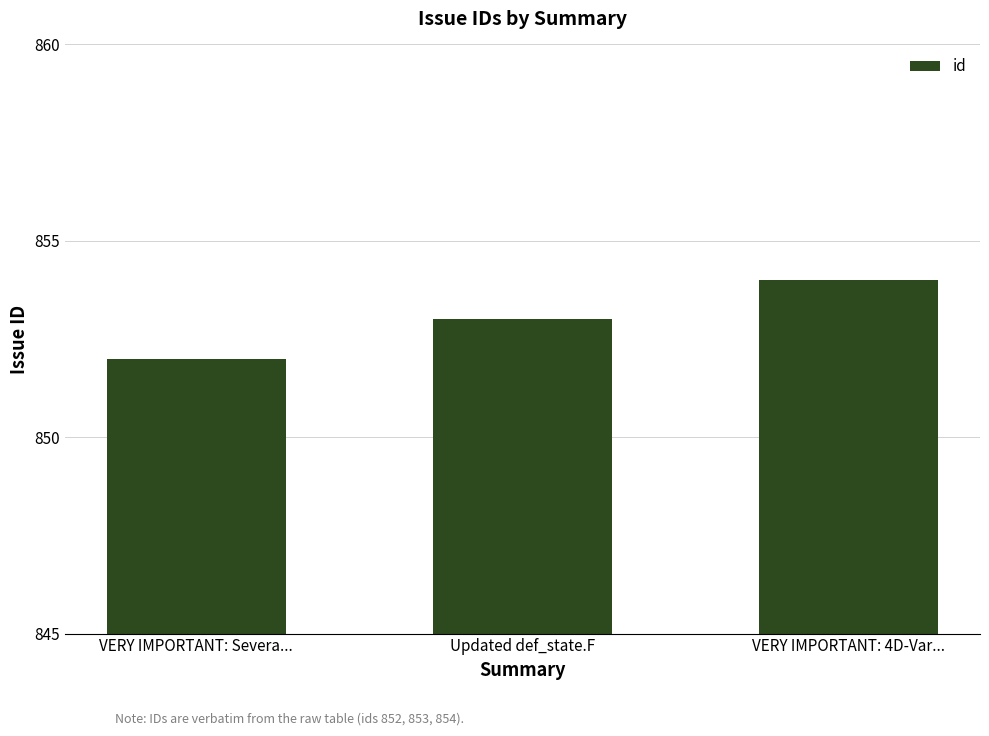

The value at VERY IMPORTANT: Severa... is 852. True or false?

True